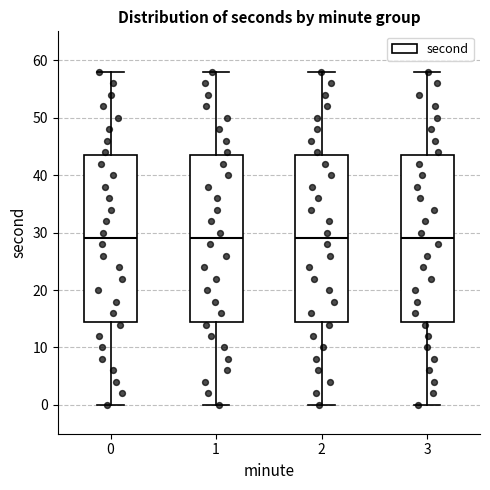

Where does the upper whisker of the box at x = 2 end on the y-axis? The values are not printed on the chart, so give them approximately, as read against the axis.

58